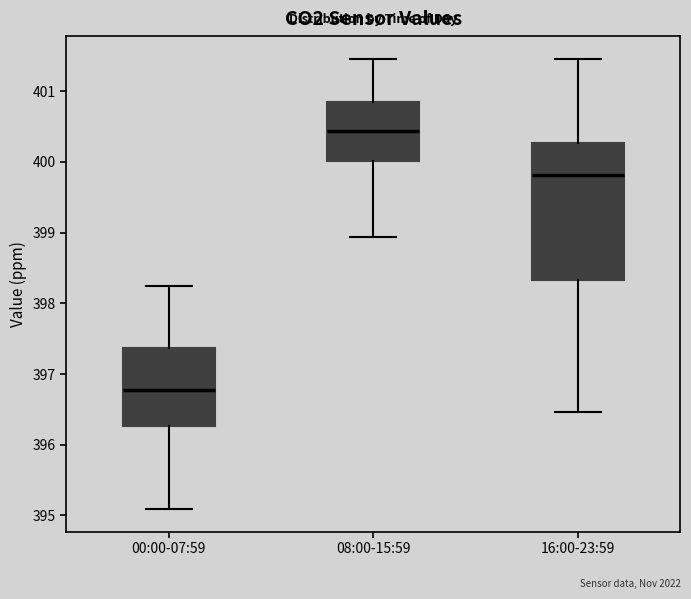

Reading left to right, transcribe this box plot: for each box, give where its median line is, the range the box spans, and where its two whiskers end, as read against the y-axis. The values are not printed on the chart, so give them approximately, as read against the axis.

00:00-07:59: median 396.8, box 396.3 to 397.4, whiskers 395.1 to 398.2
08:00-15:59: median 400.4, box 400.0 to 400.9, whiskers 398.9 to 401.5
16:00-23:59: median 399.8, box 398.3 to 400.3, whiskers 396.5 to 401.5